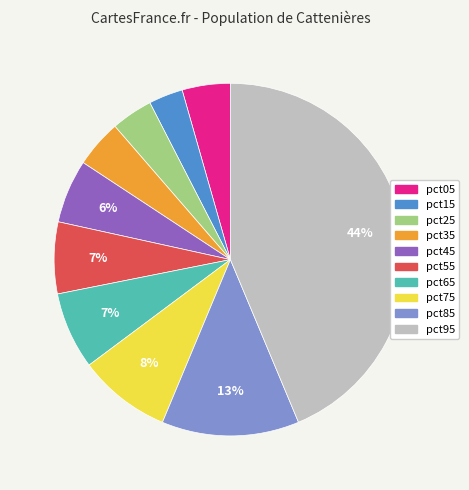

What percentage is the pct85 slice, to the nearest percent?

13%